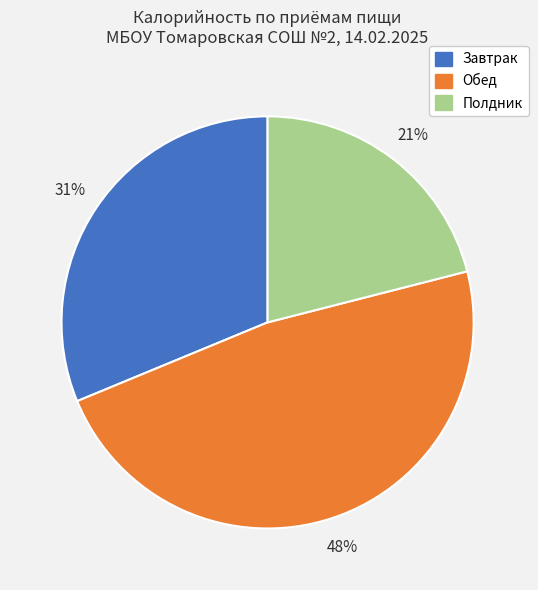

To the nearest percent, what is the average slice percentage?

33%